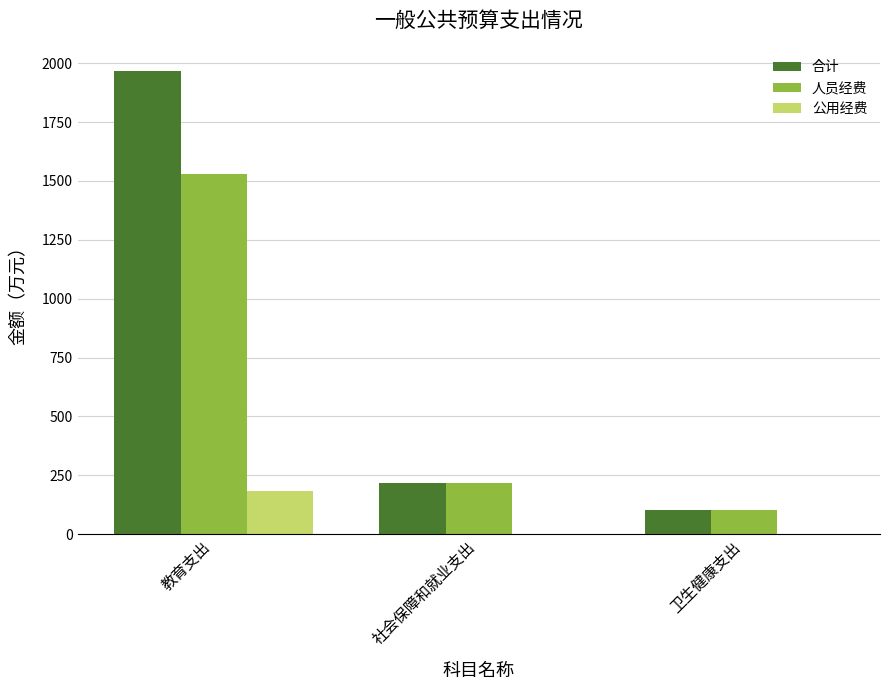

What value does the 公用经费 series have at 教育支出?

184.9